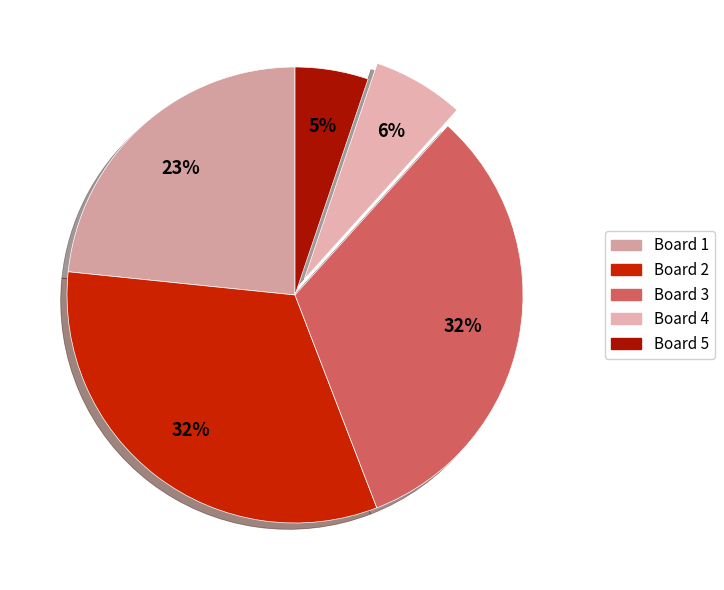

How many segments does this pie chart have?

5